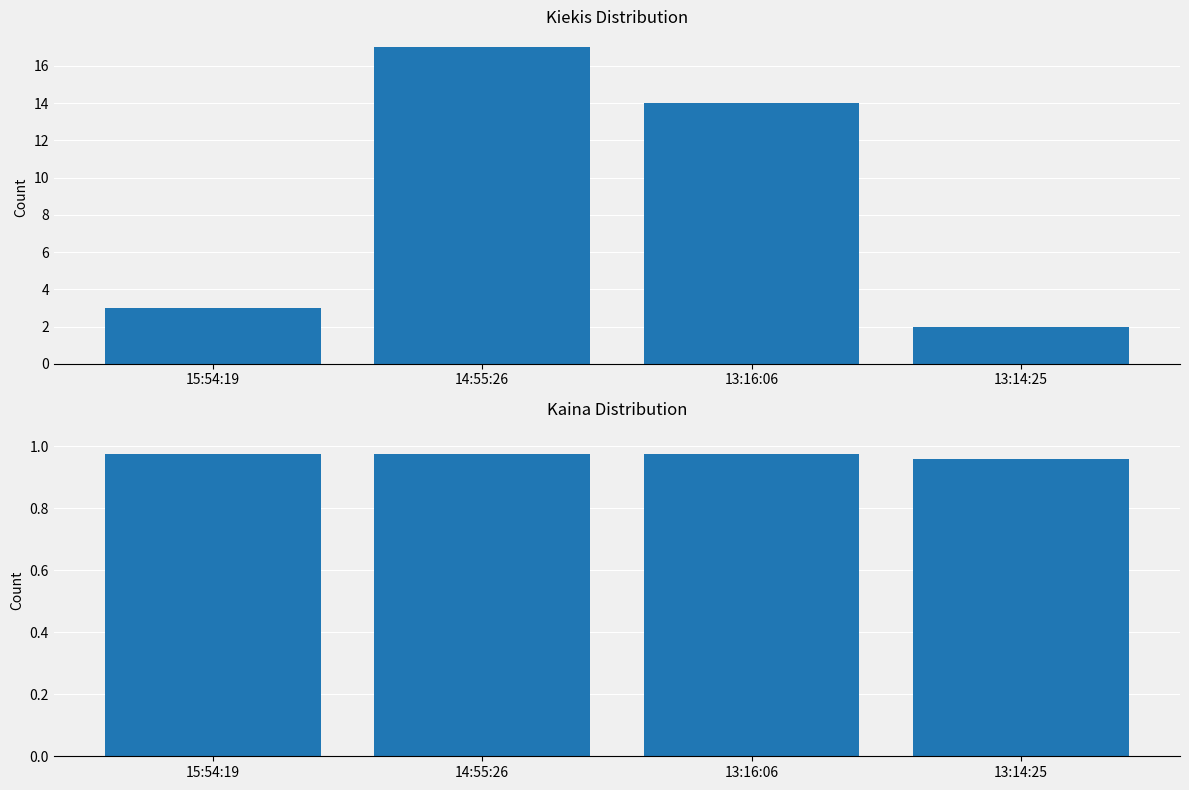

What is the average value of the Kaina series?

1.0